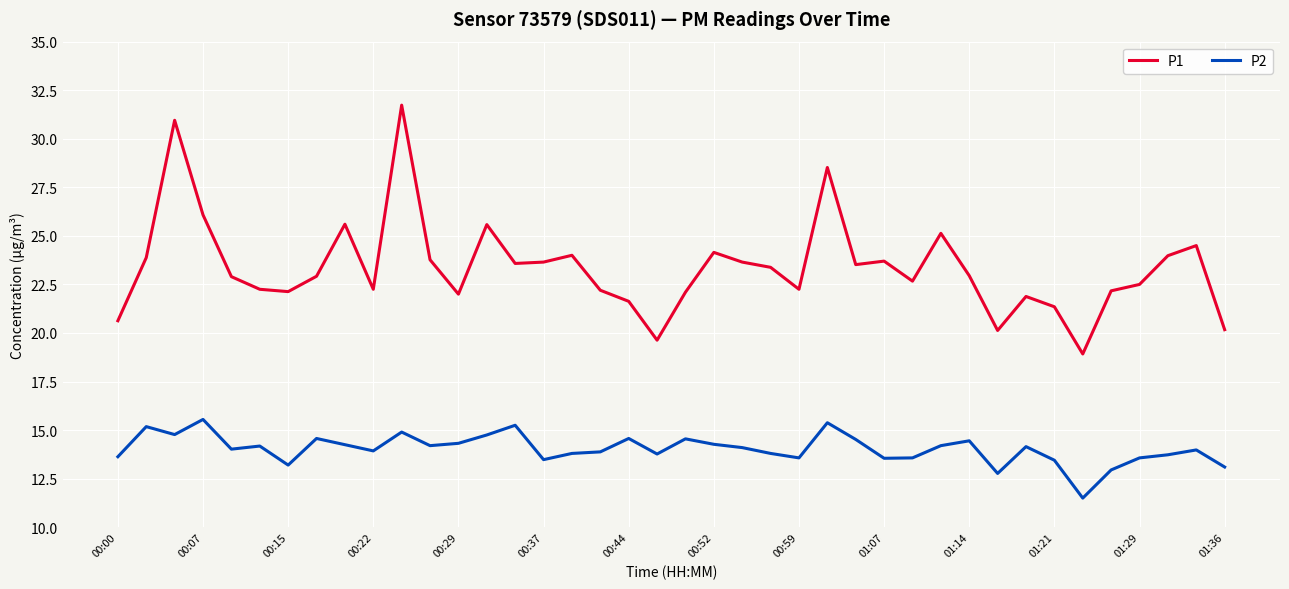

List the series in order of their overall mean, highest first.

P1, P2